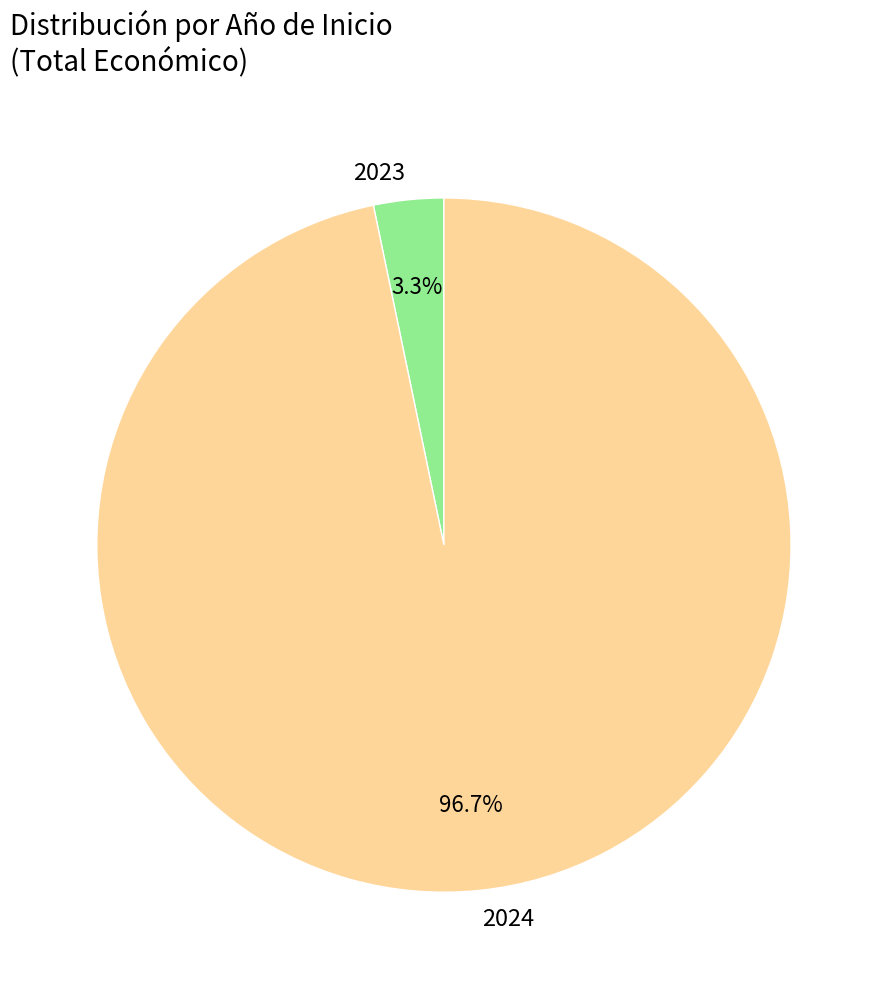

Which category has the smallest portion of the pie?

2023